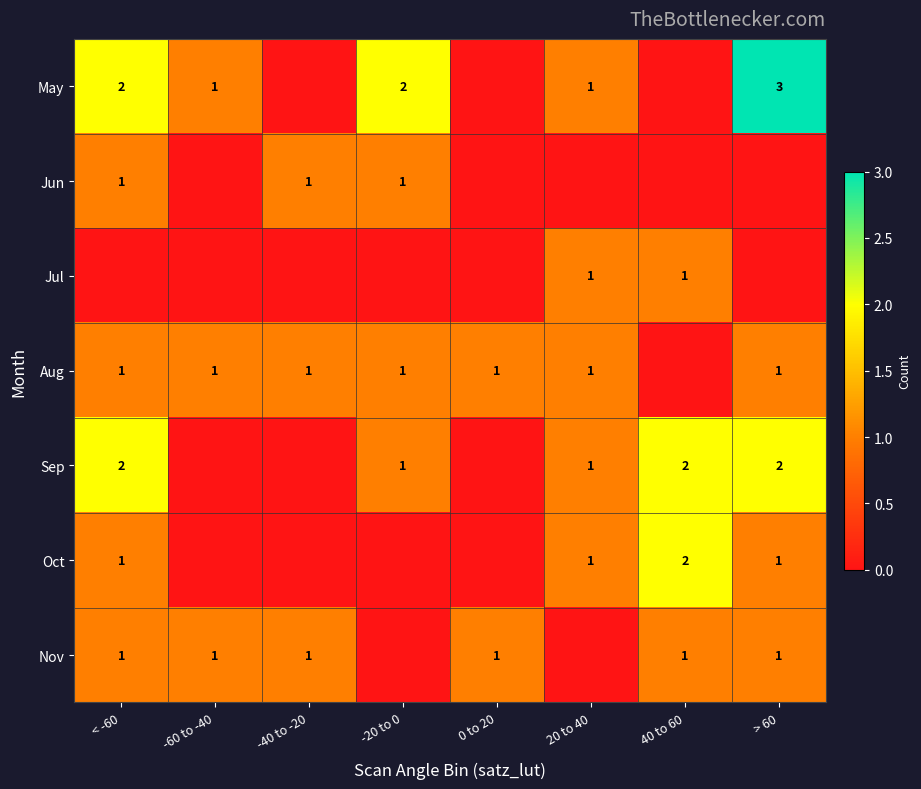

Is it true that Aug equals 1 at > 60?

True